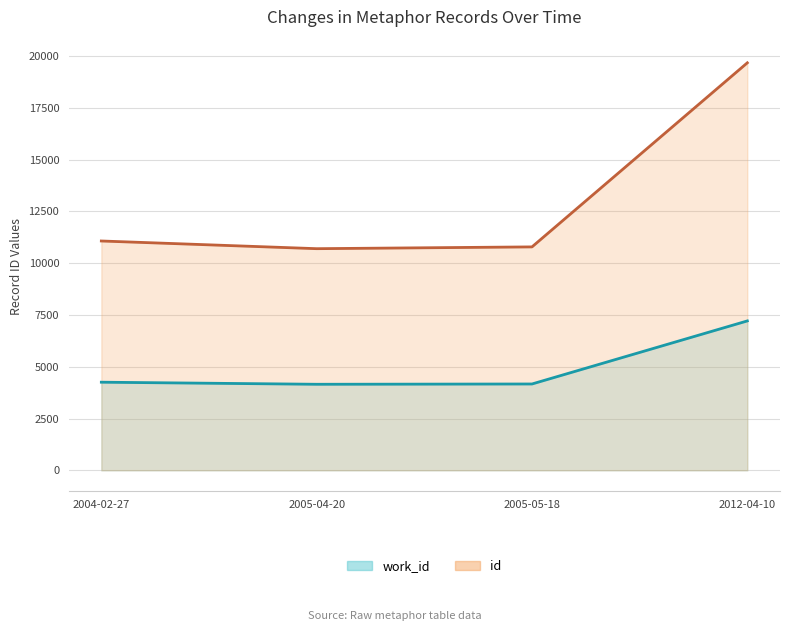

What is the label of the 3rd point from the right?

2005-04-20